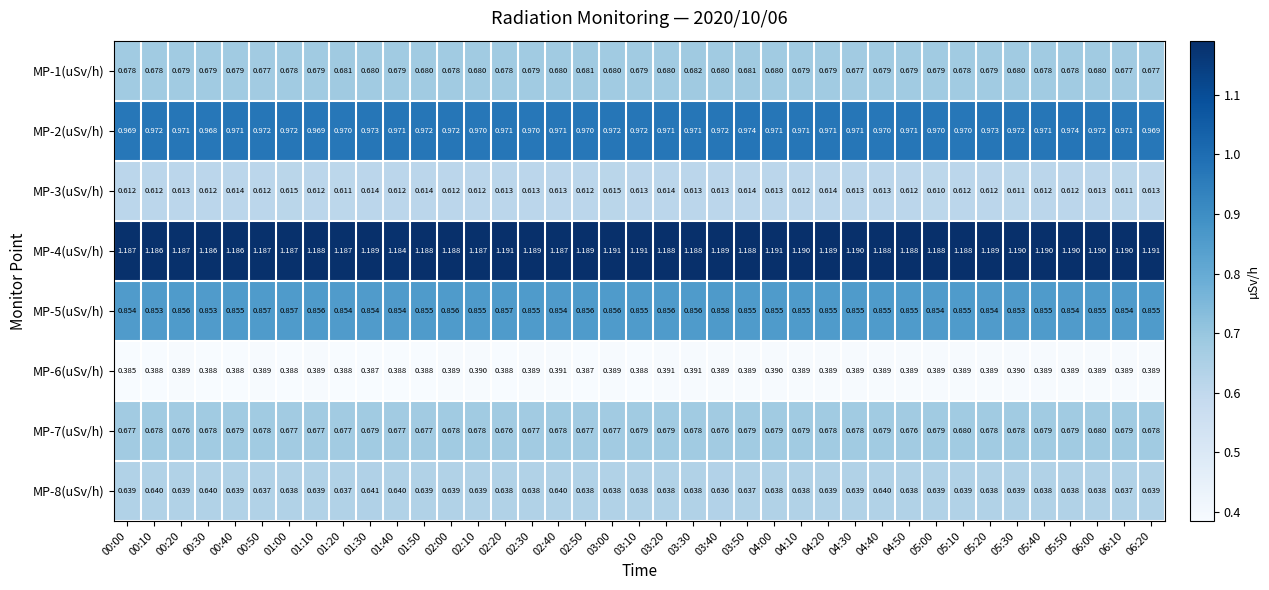

Is the value of MP-1(uSv/h) at 06:20 greater than the value of MP-5(uSv/h) at 02:10?

No